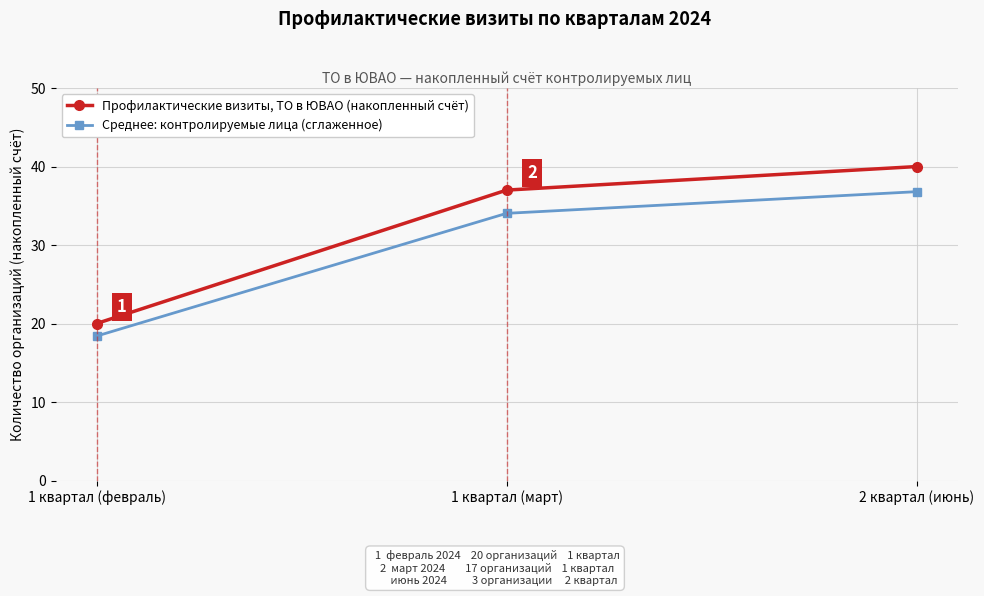

What are all the series names shown in the legend?

Профилактические визиты, ТО в ЮВАО (накопленный счёт), Среднее: контролируемые лица (сглаженное)